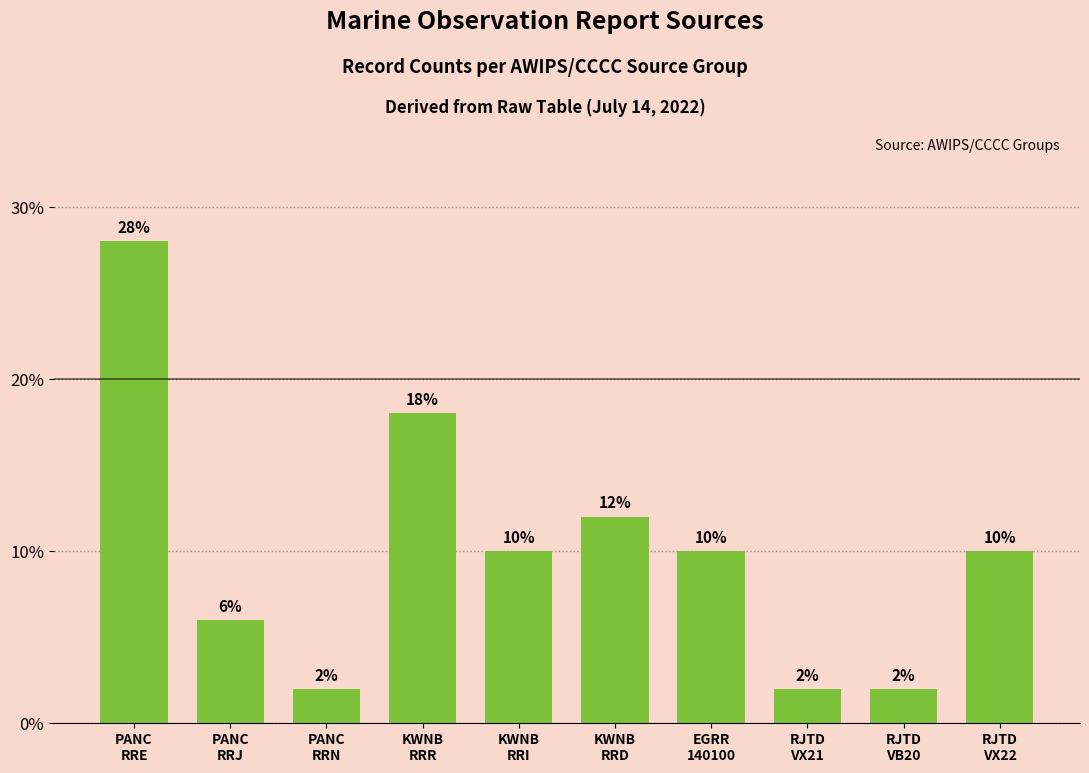

What is the minimum value shown in the chart?

2.0